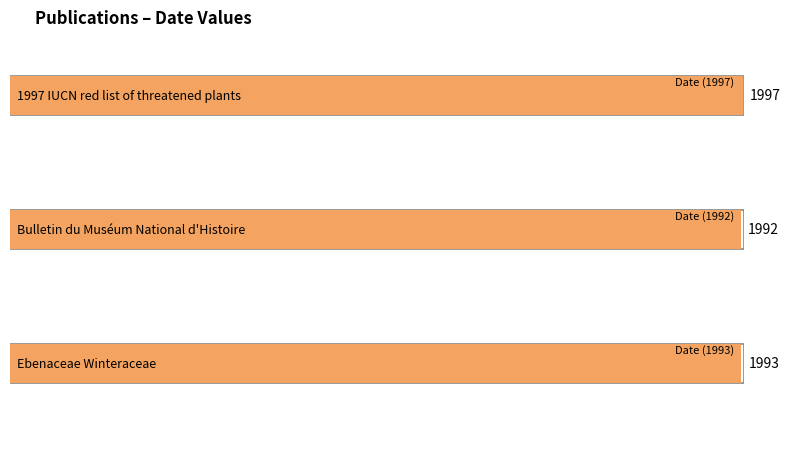

What is the smallest value displayed?

1992